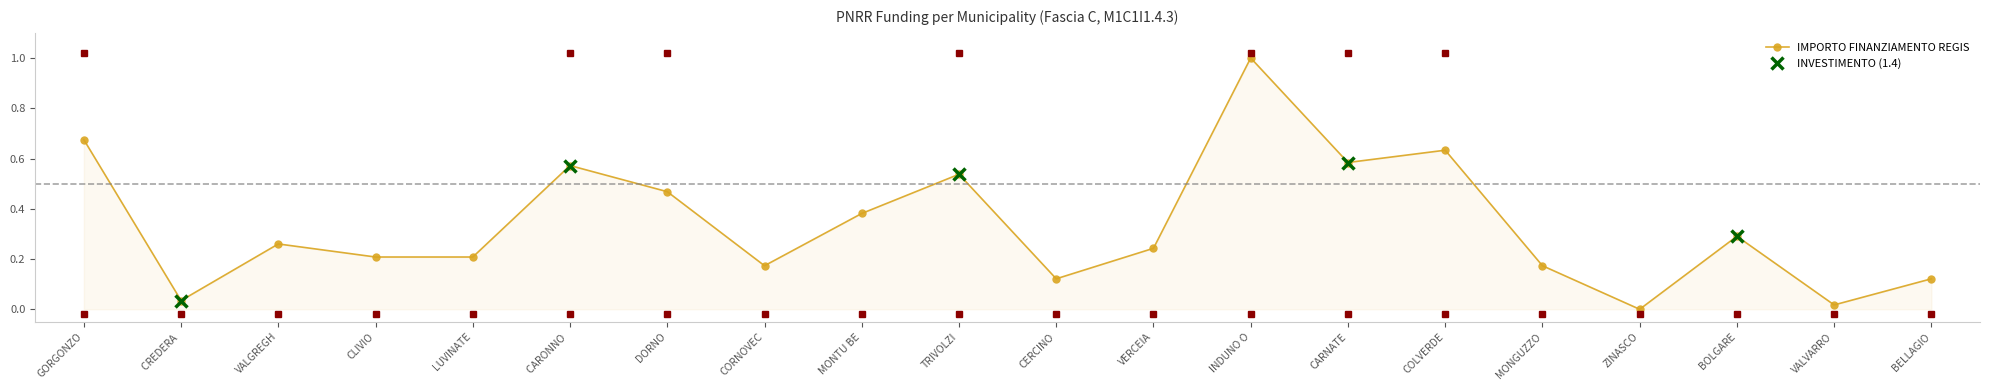

What is the average value?

0.3